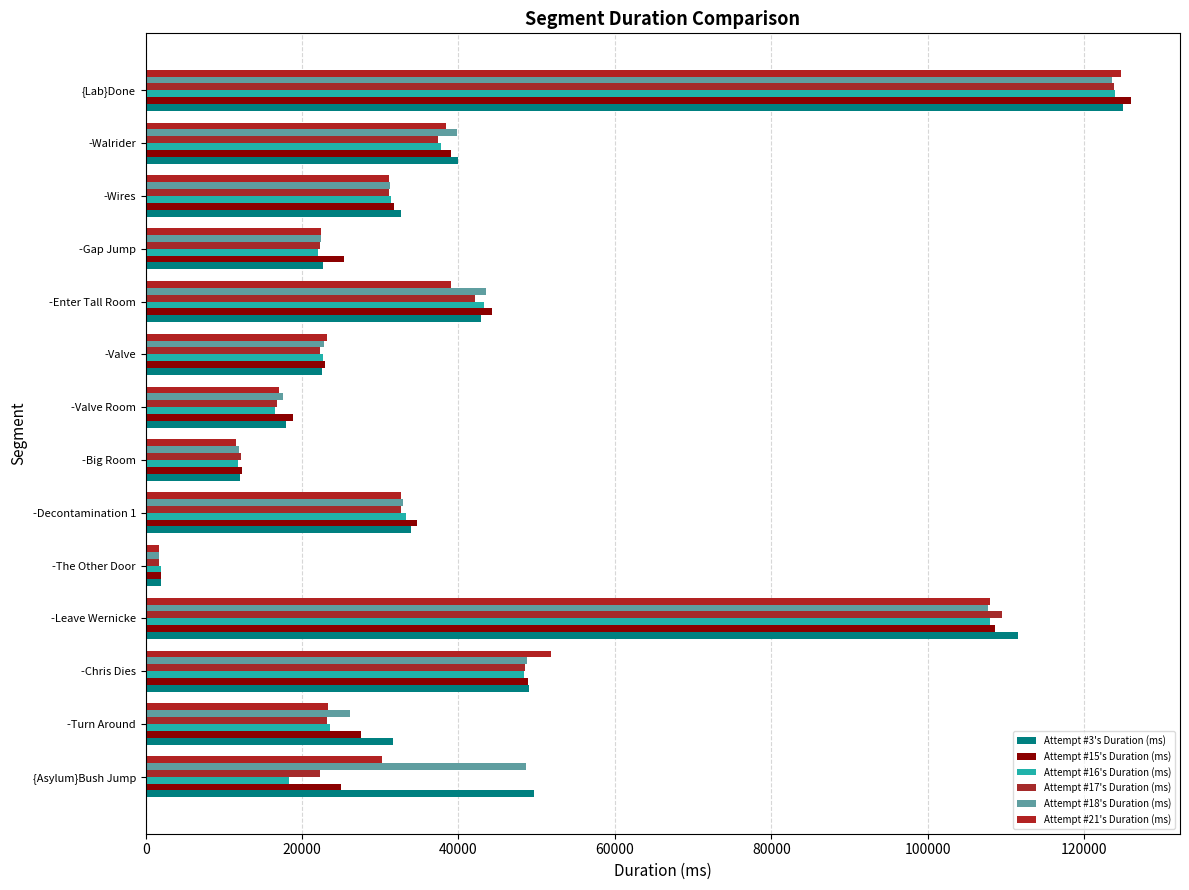

Which category has the lowest value in the Attempt #17's Duration (ms) series?

-The Other Door